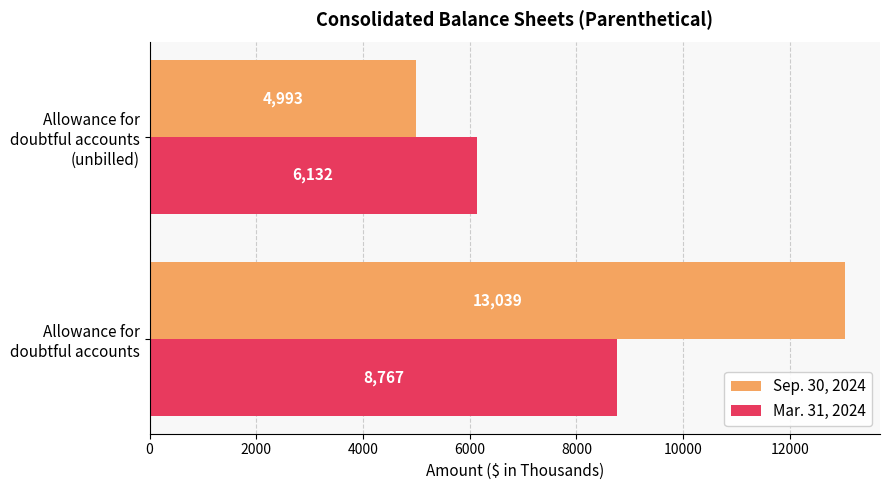

Rank the series by their maximum value, from lowest to highest.

Mar. 31, 2024, Sep. 30, 2024